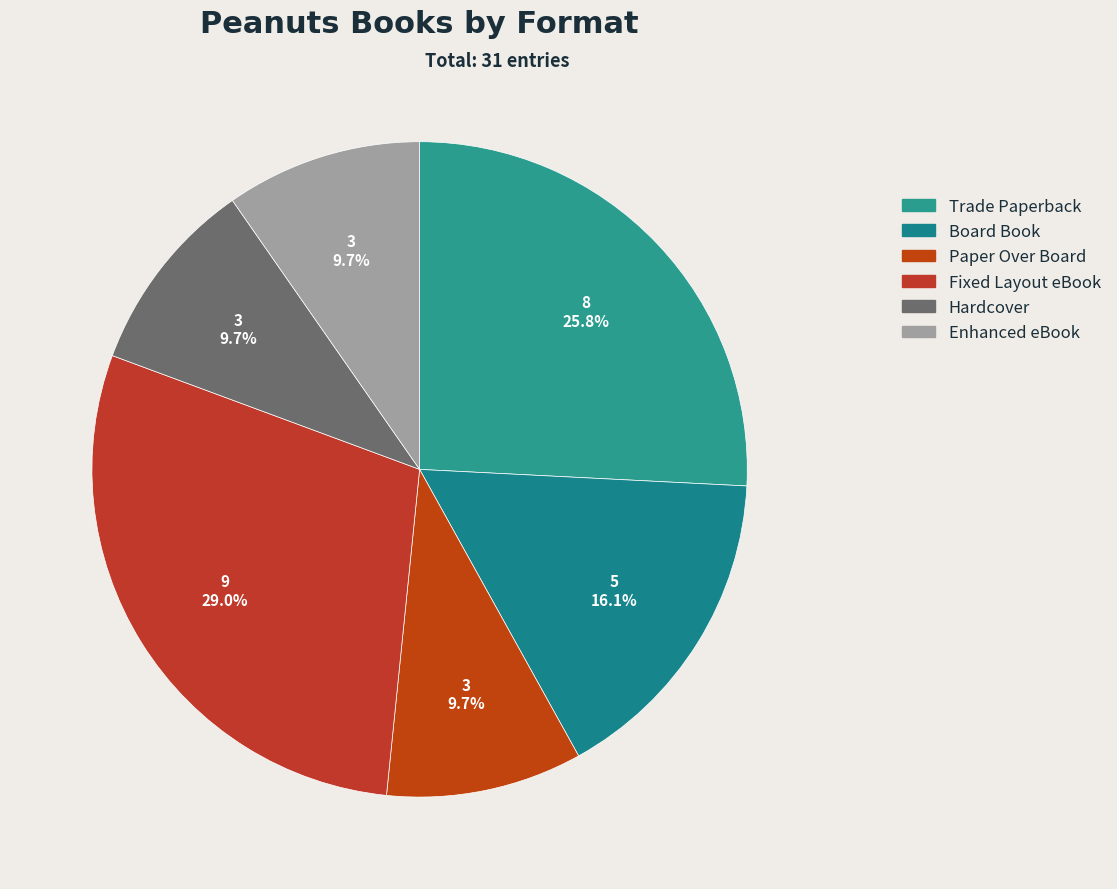

Count the number of slices in the pie.

6